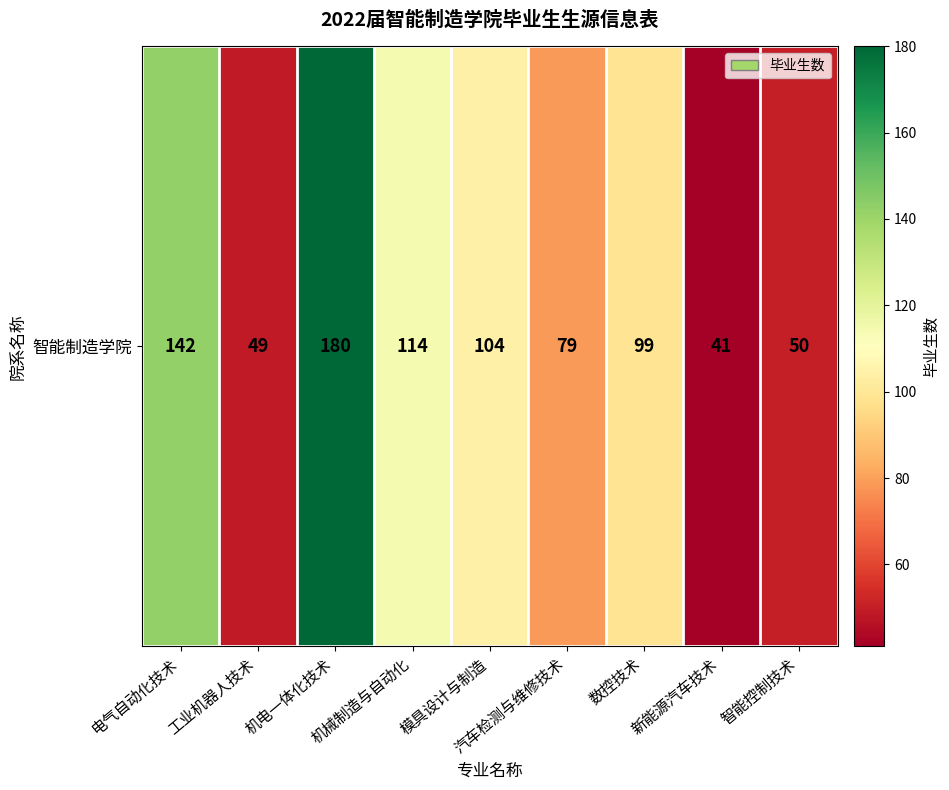

What is the ratio of the value at 智能控制技术 to the value at 数控技术?

0.5